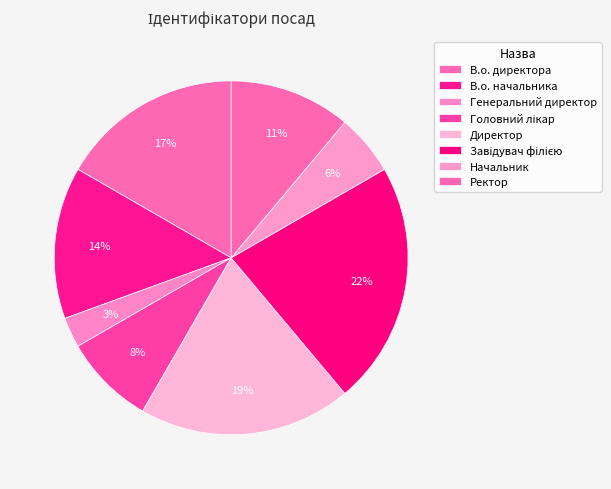

Which has a higher value, В.о. начальника or Завідувач філією?

Завідувач філією